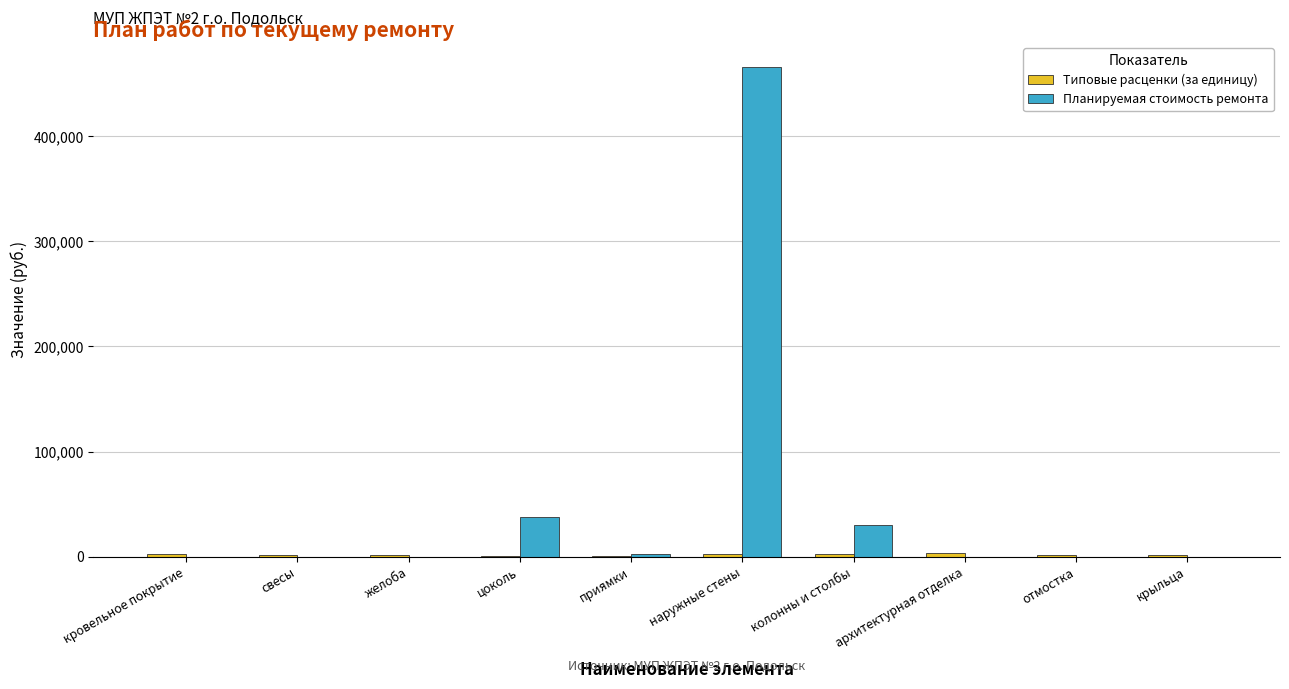

At which category is the sum across all series the highest?

наружные стены